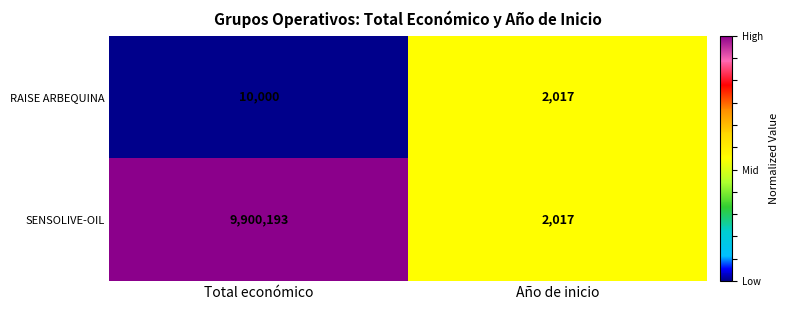

Read the SENSOLIVE-OIL value at Total económico, to the nearest 100.

9900200